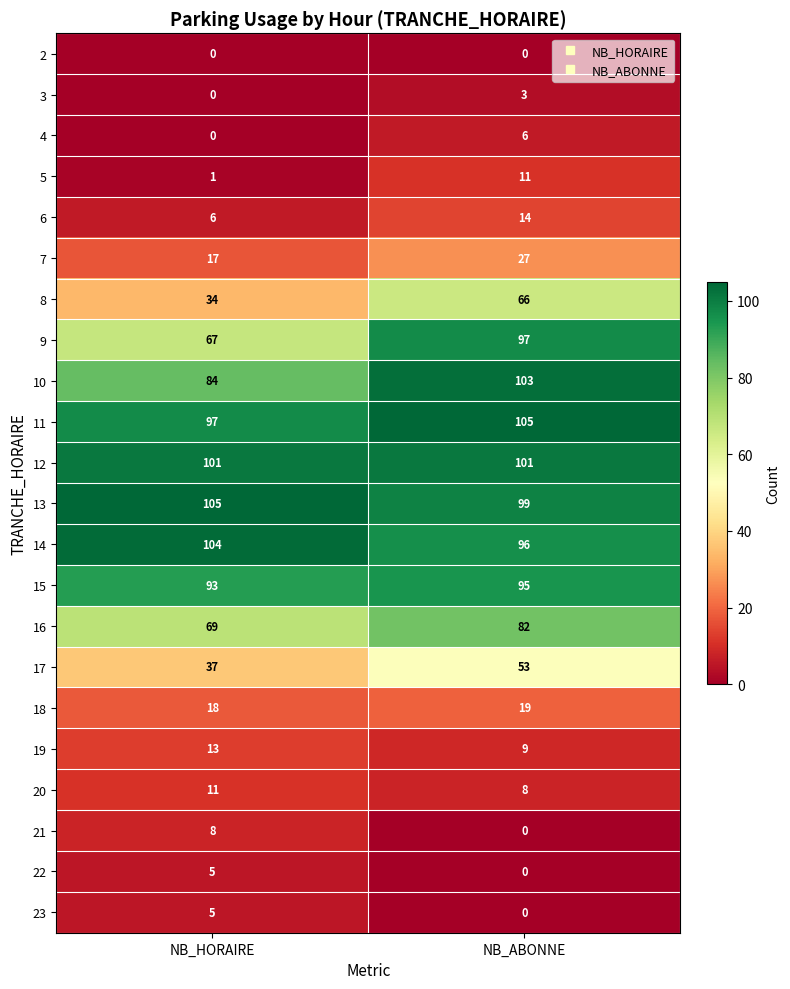

At which label is 18 closest to 18?

NB_HORAIRE